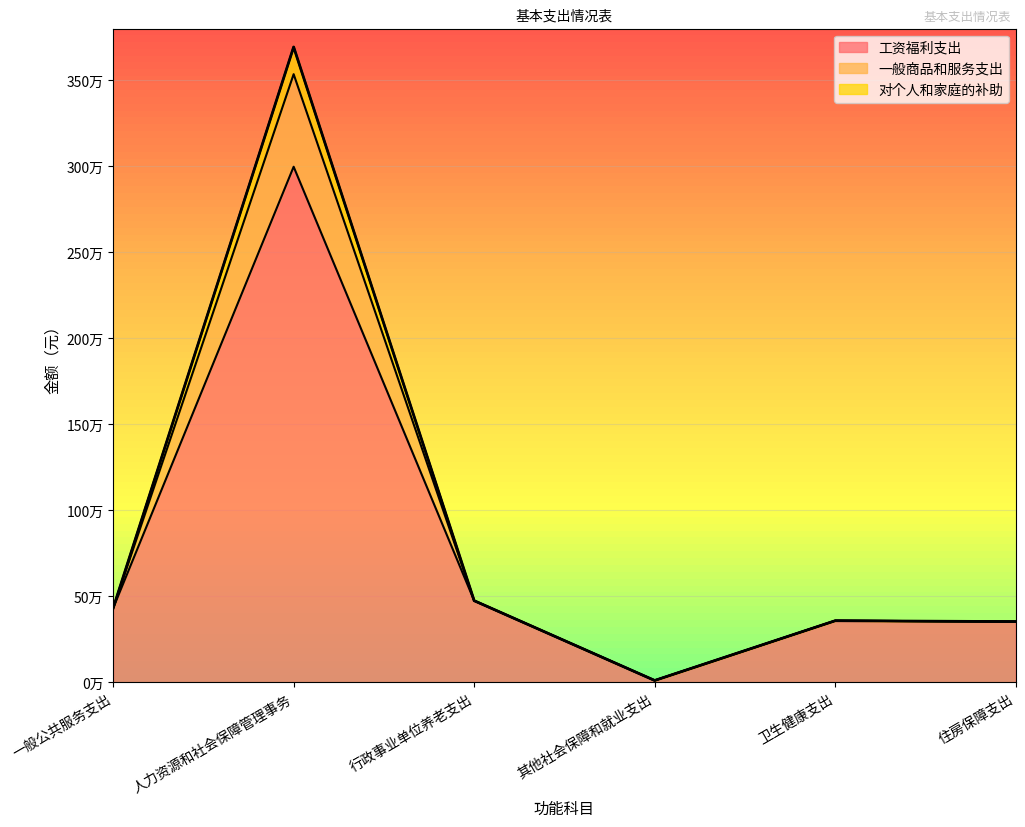

What position from the right is 卫生健康支出?

2